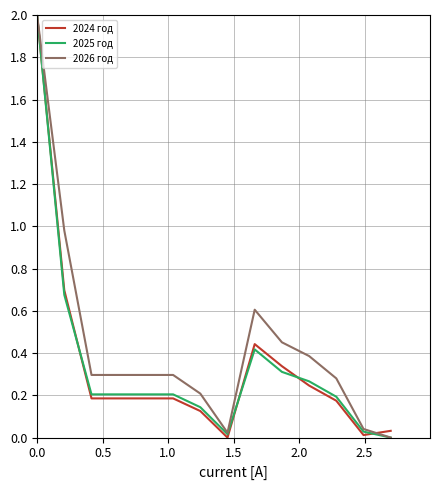

Which series has the largest total across all categories?

2026 год